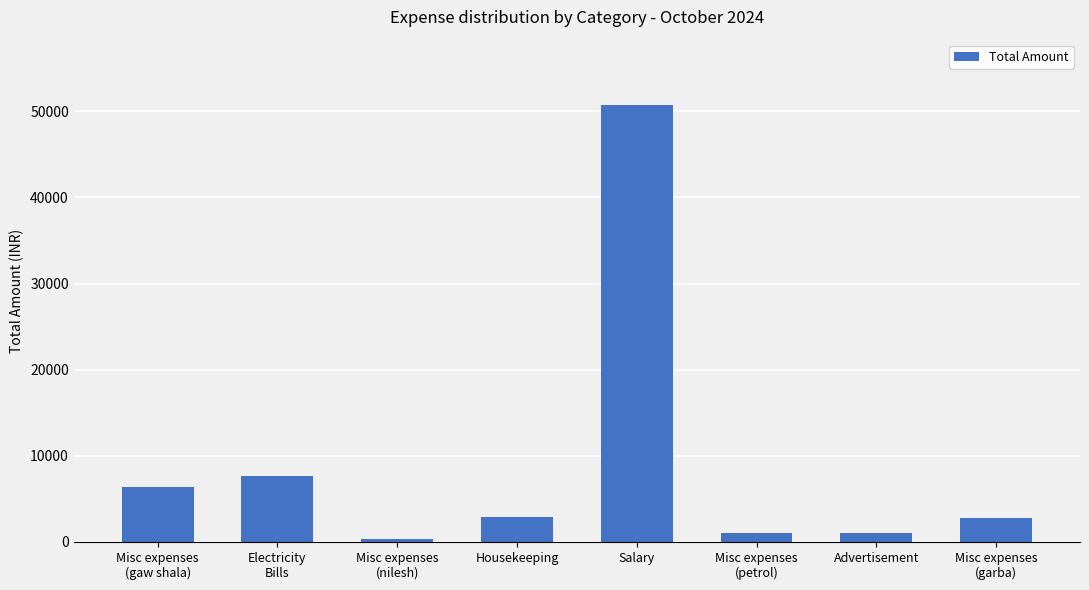

What is the sum of the values at Misc expenses
(garba) and Advertisement?

3780